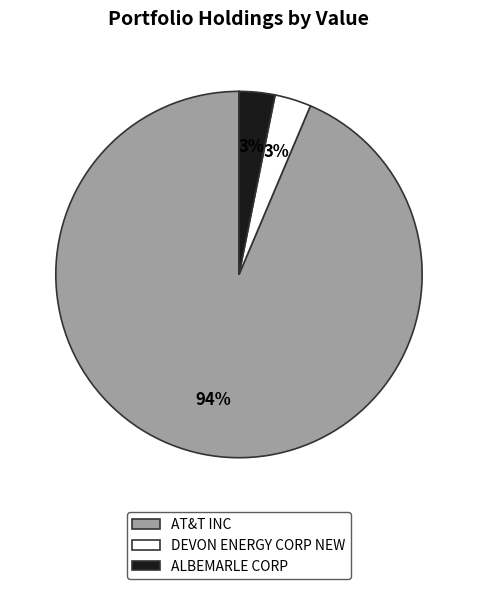

Which slice is the largest?

AT&T INC